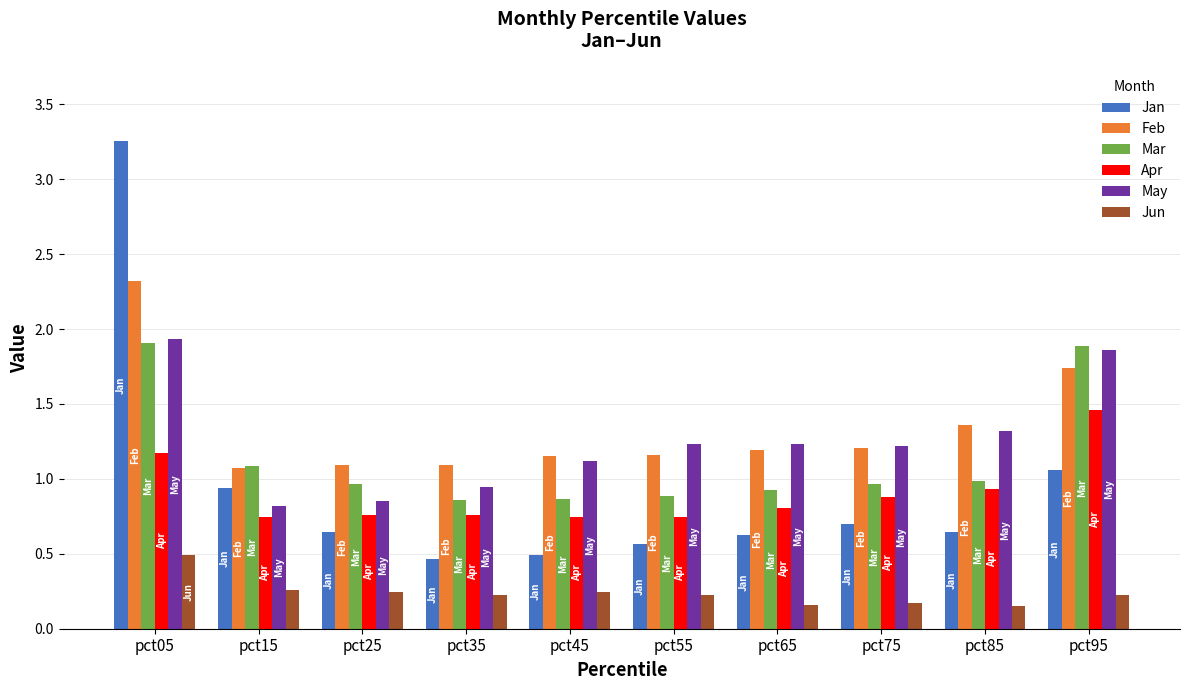

What value does the Mar series have at pct75?

1.0